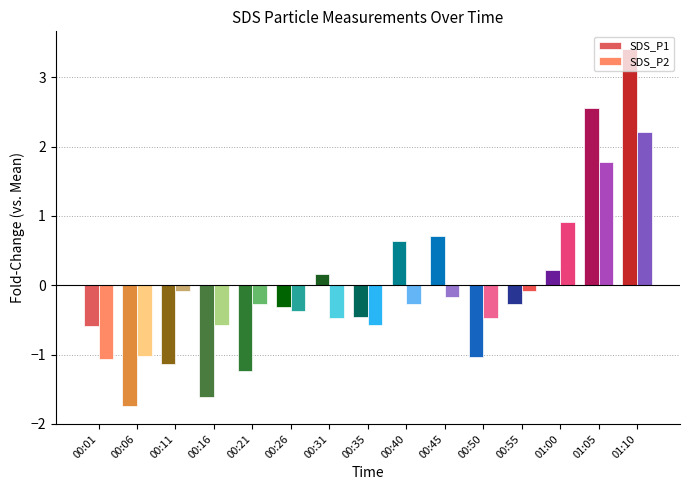

How many negative values does the SDS_P1 series have?

9